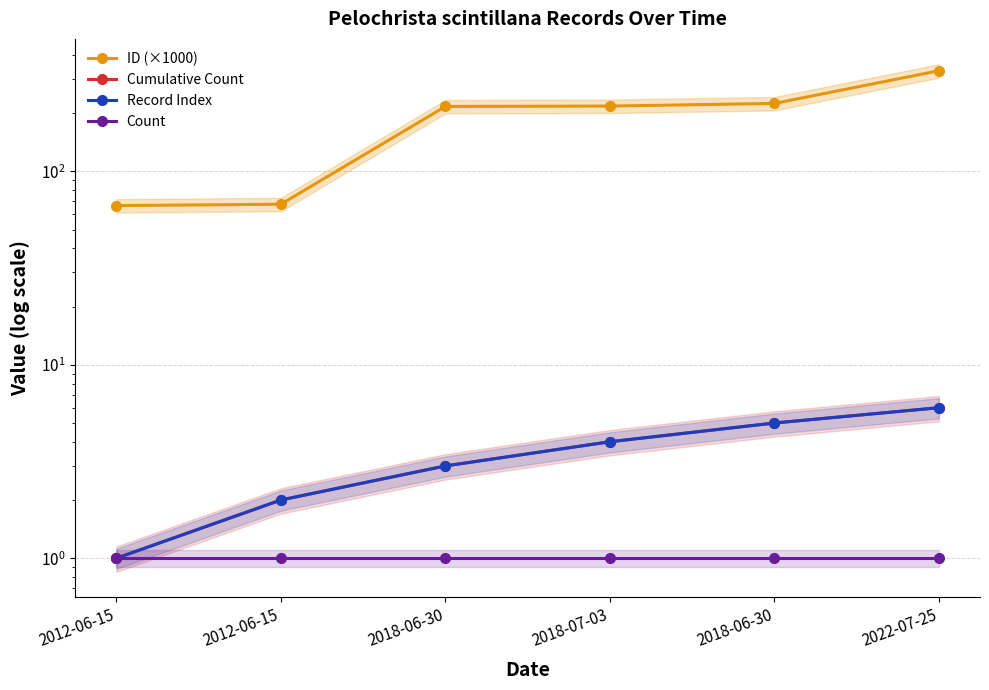

What are all the series names shown in the legend?

ID (×1000), Cumulative Count, Record Index, Count